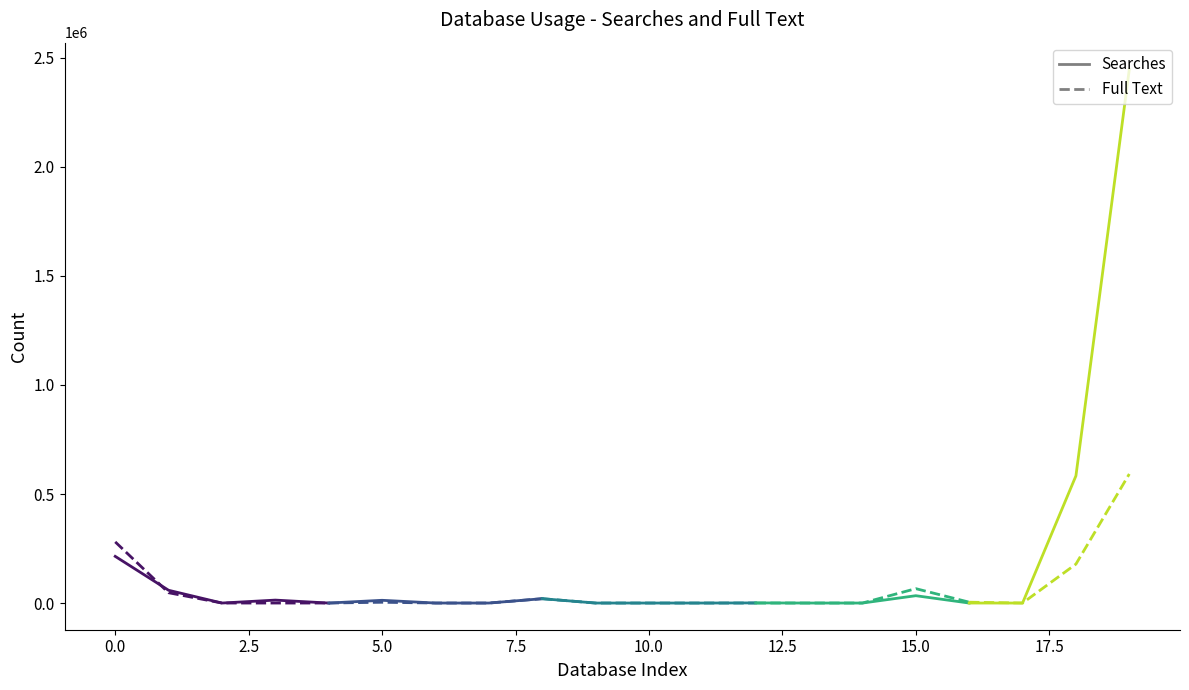

What is the difference between the second highest and minimum values in the Full Text series?

47210